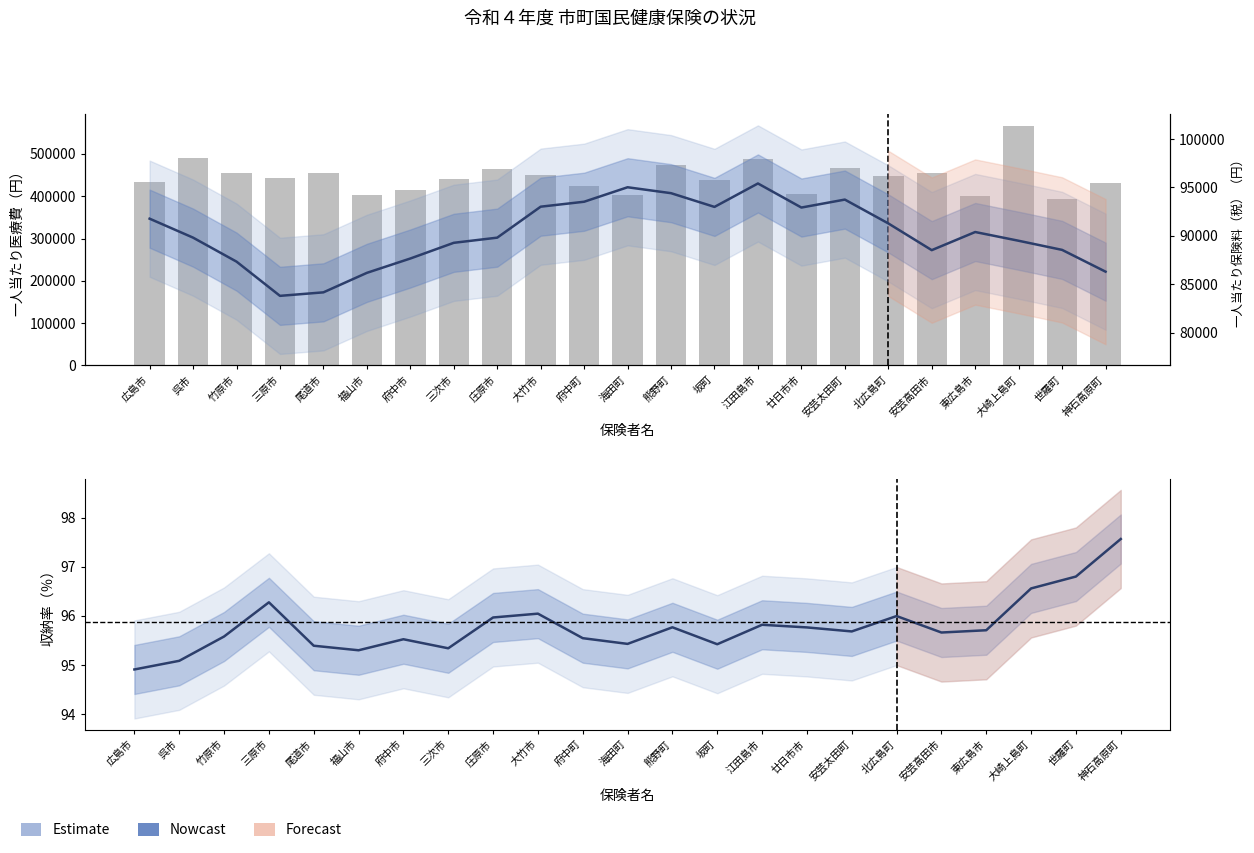

What is the label of the 21st bar from the right?

竹原市